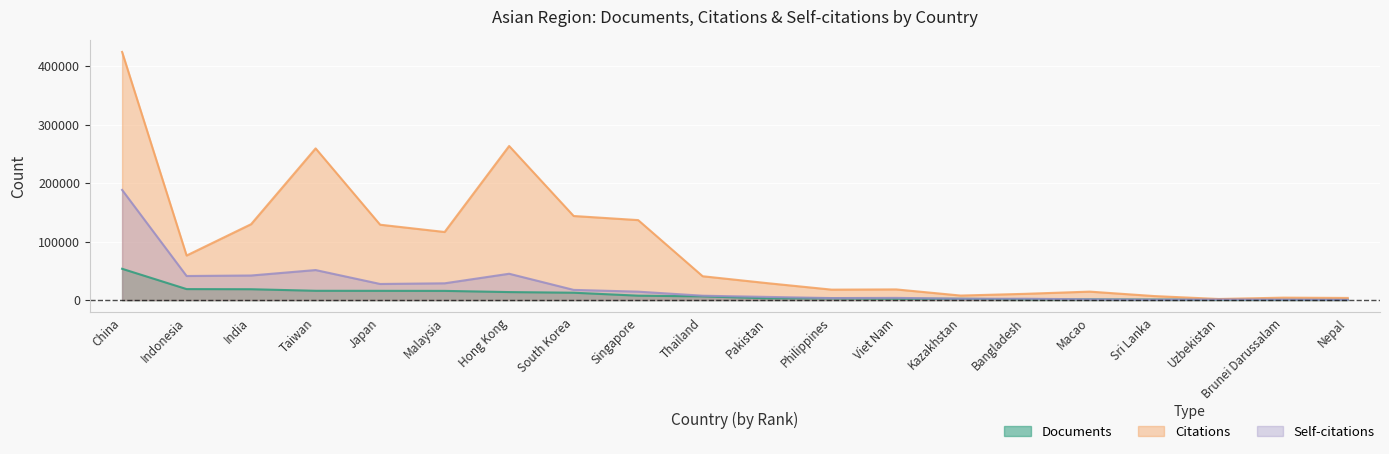

Which has a higher value, Nepal or South Korea?

South Korea